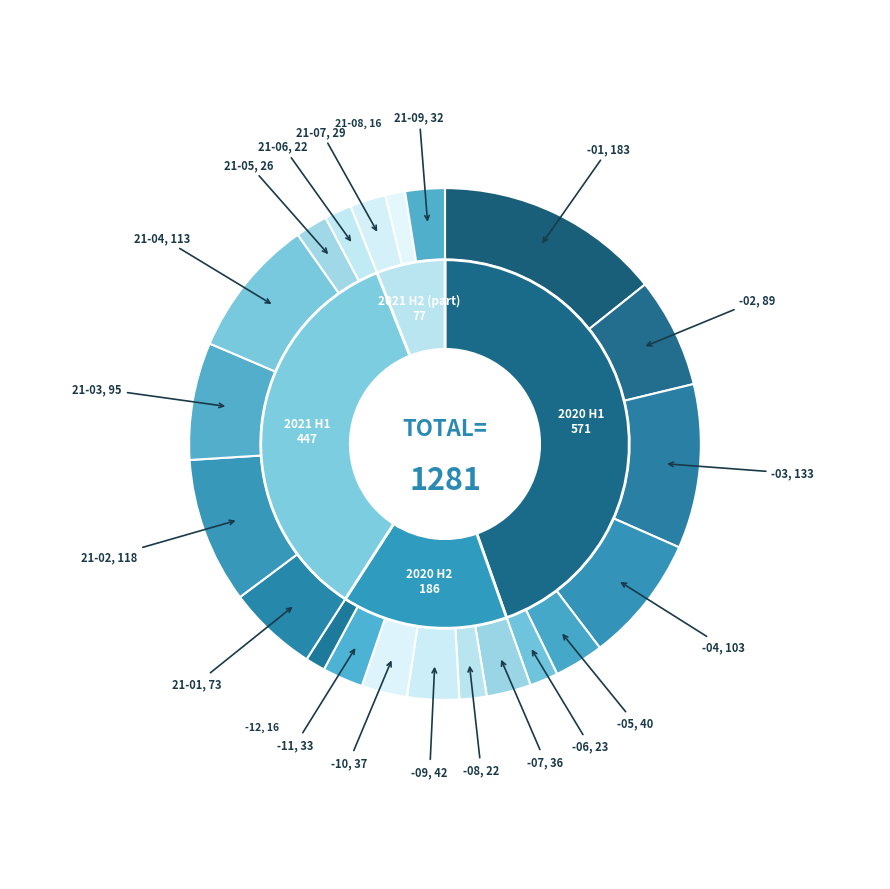

To the nearest percent, what percentage of the pie is 2021-04?

9%